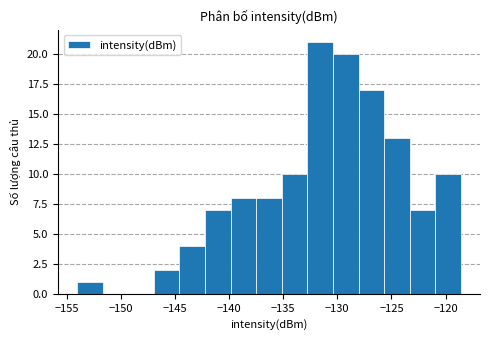

Which range on the x-axis has the tallest bar?

-133.0 to -130.5